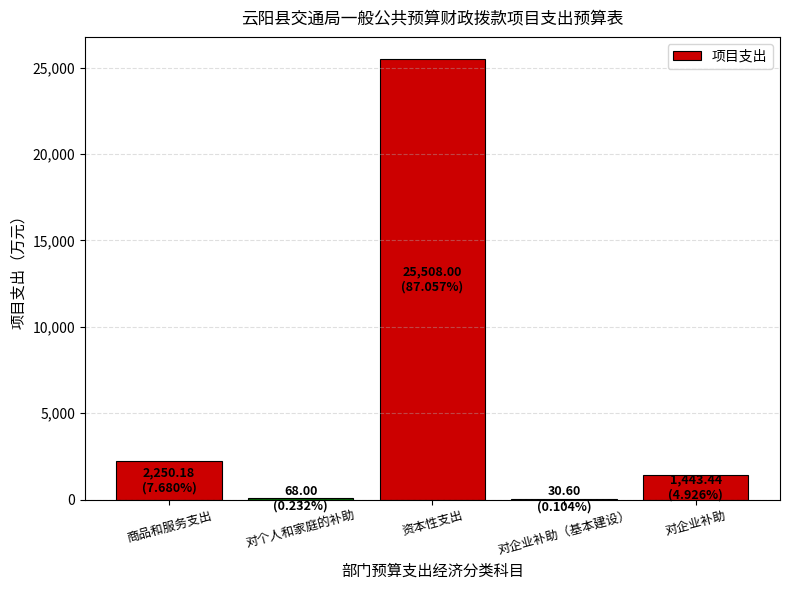

What is the difference between the values at 商品和服务支出 and 资本性支出?

23257.8